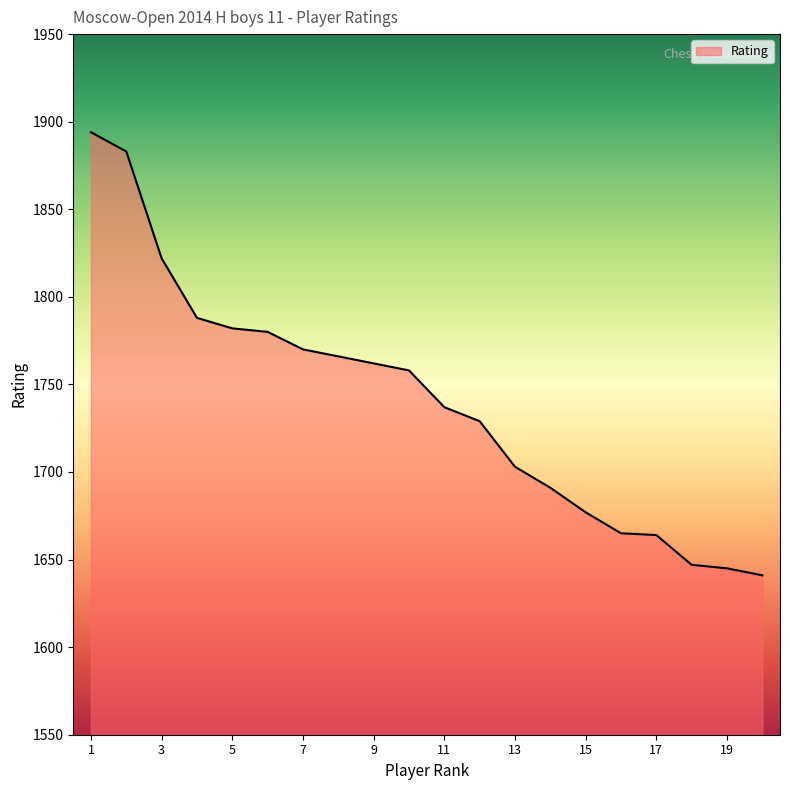

What is the minimum value shown in the chart?

1641